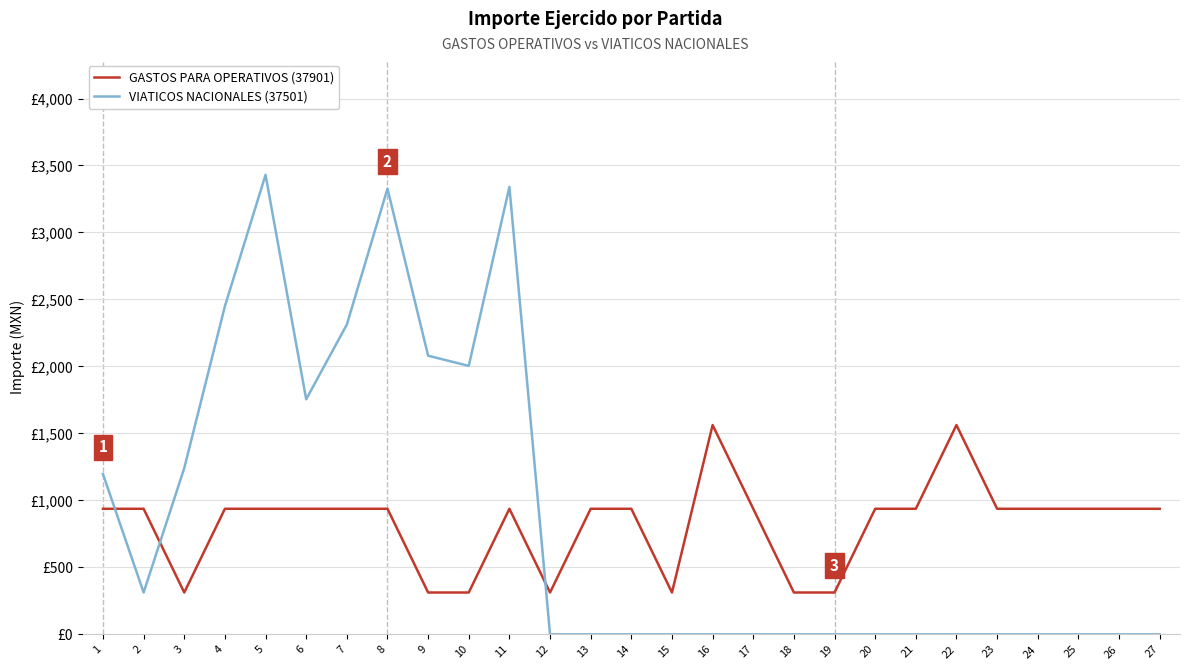

Does the chart display data point markers on the line(s)?

No